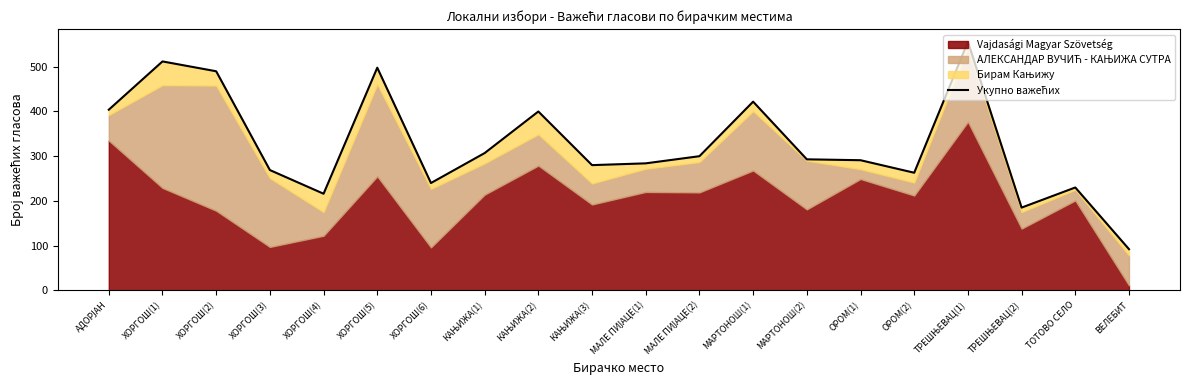

What is the ratio of the value at ОРОМ(1) to the value at МАРТОНОШ(2)?

1.0